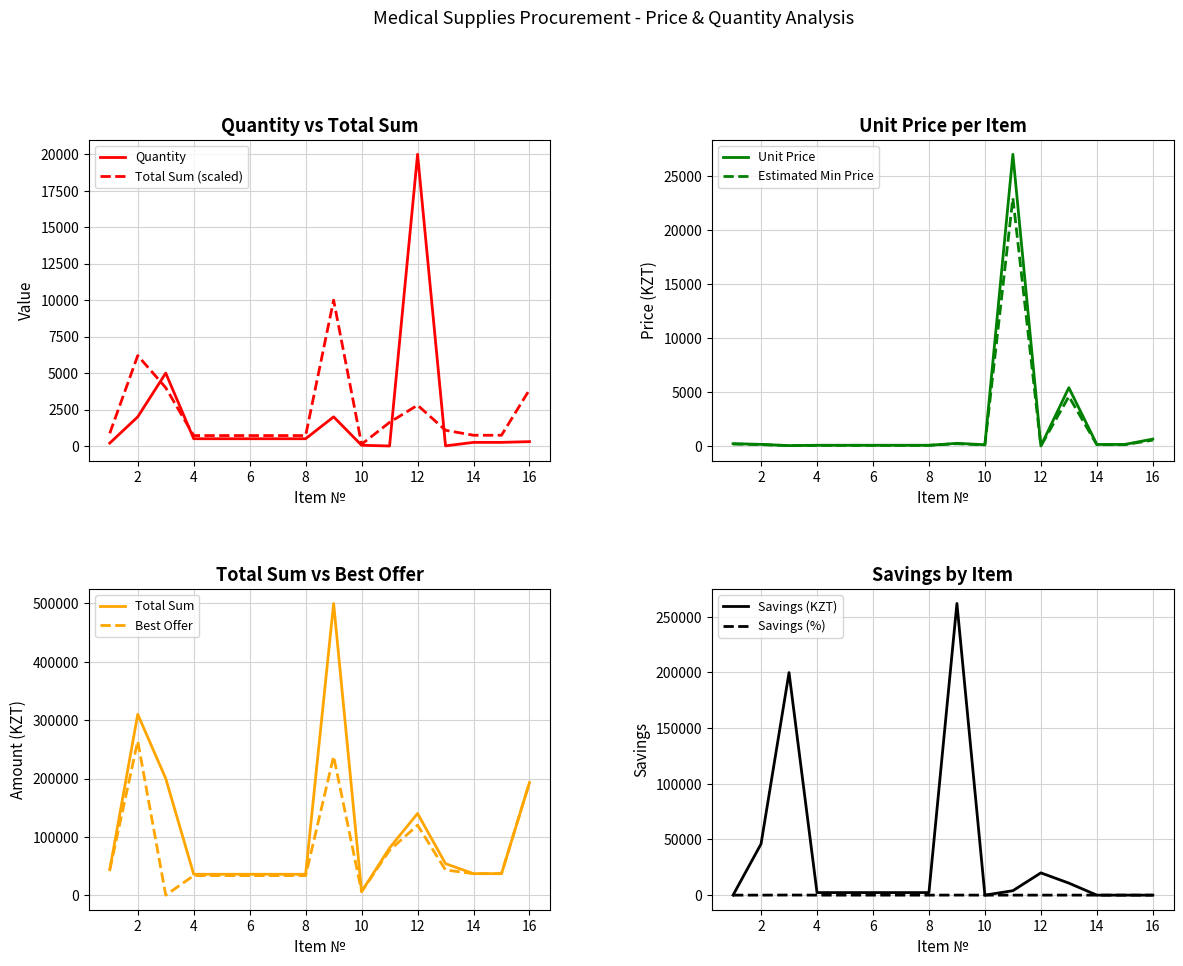

True or false: Unit Price has a value of 64.3 at 1.

False